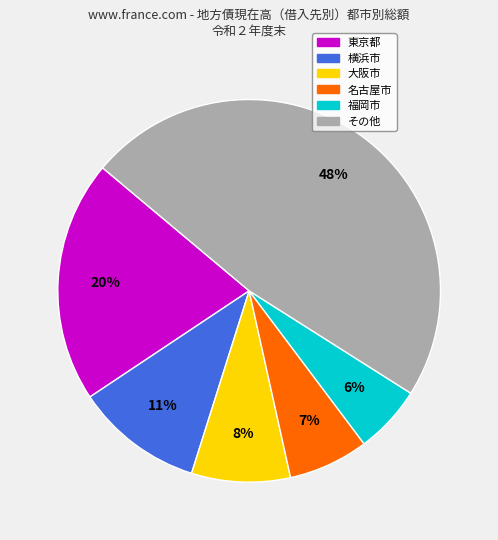

To the nearest percent, what is the difference between the largest and smallest slice percentages?

42%